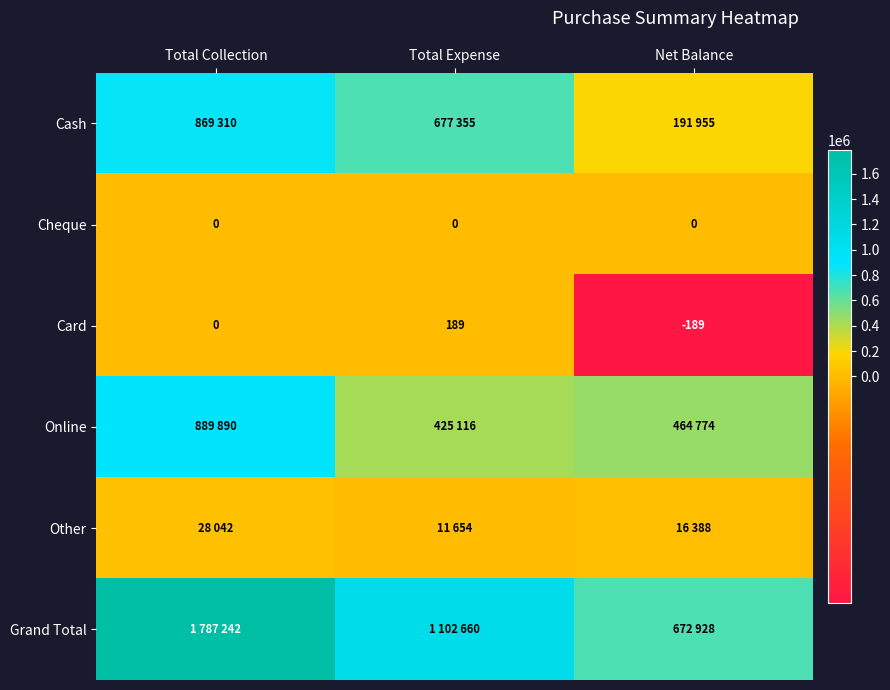

Rank the categories by Card value from highest to lowest.

Total Expense, Total Collection, Net Balance